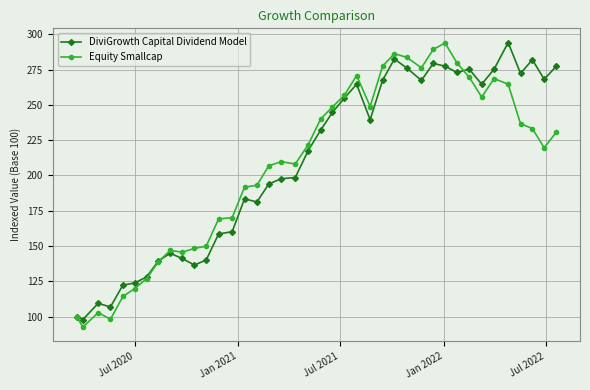

True or false: Equity Smallcap has more than 2 interior local peaks.

True